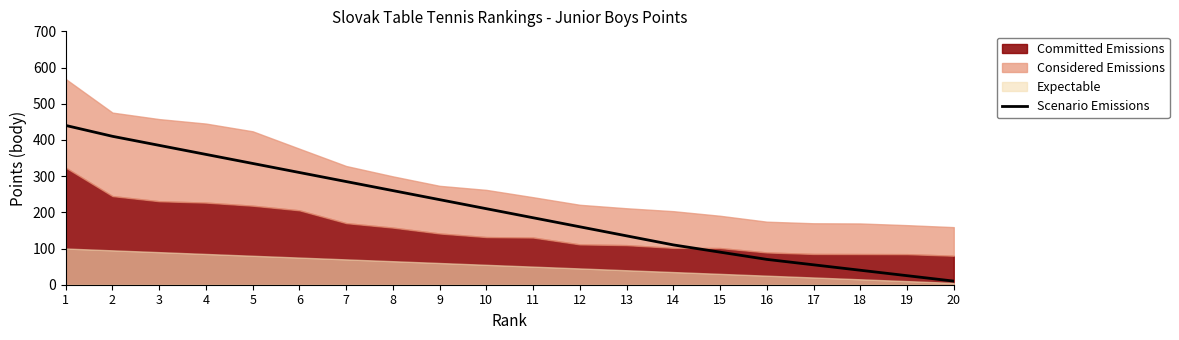

Which category has the lowest value in the Scenario Emissions series?

20